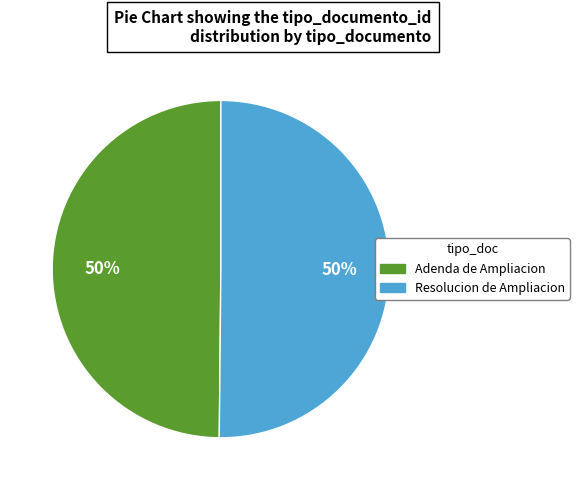

To the nearest percent, what percentage of the pie is Adenda de Ampliacion?

50%